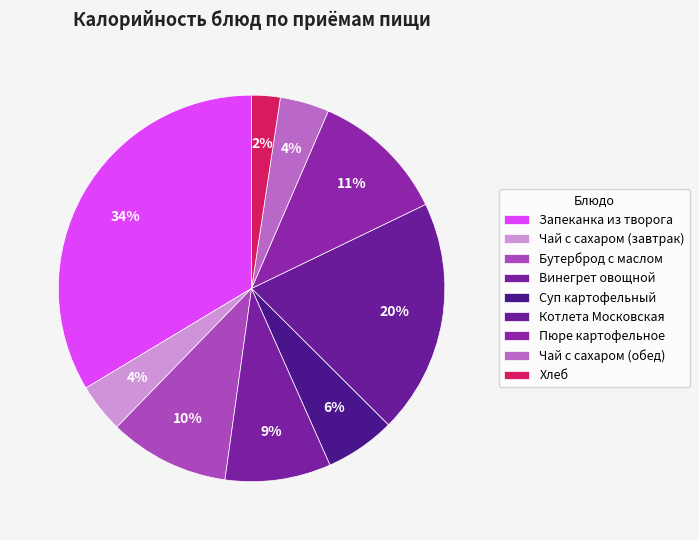

To the nearest percent, what portion does Пюре картофельное represent?

11%